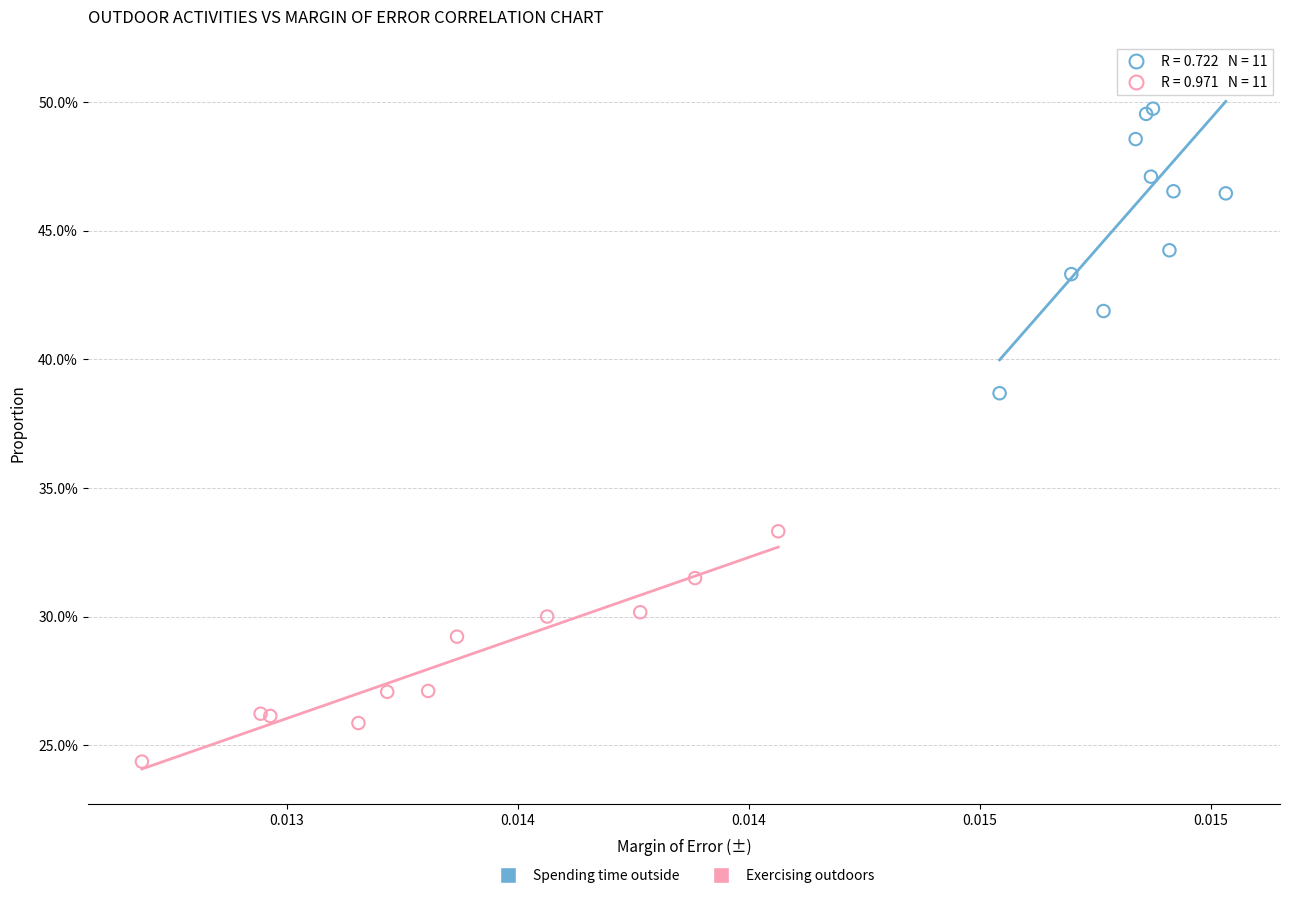

Which series has the largest Y range (max minus min)?

Spending time outside